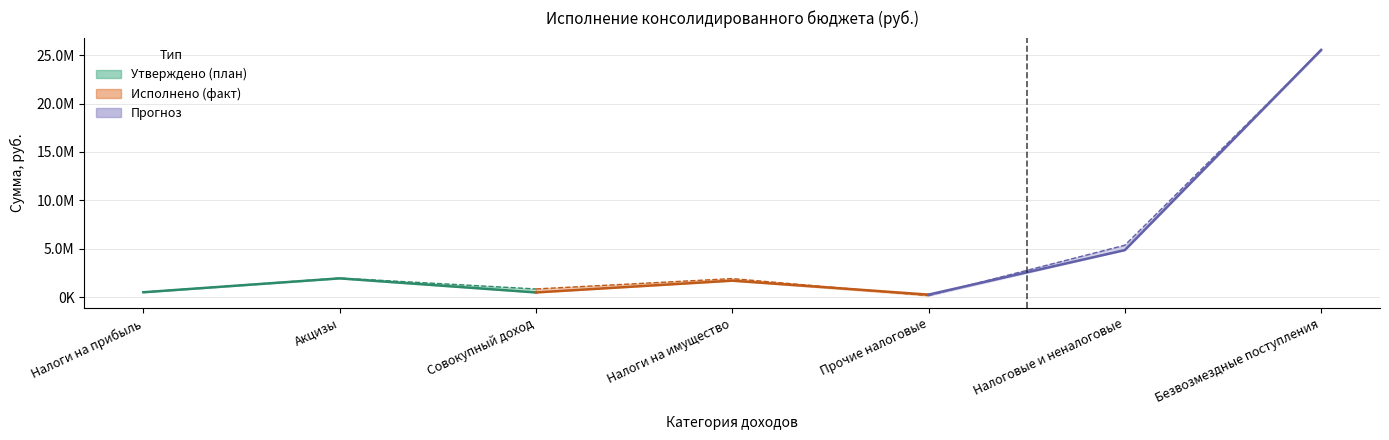

What is the label of the 5th point from the right?

Совокупный доход